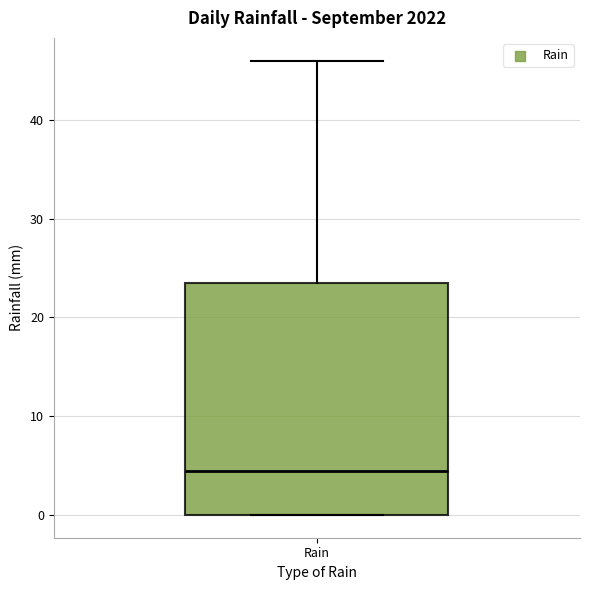

Where is the upper edge of the box for Rain on the y-axis? The values are not printed on the chart, so give them approximately, as read against the axis.

24